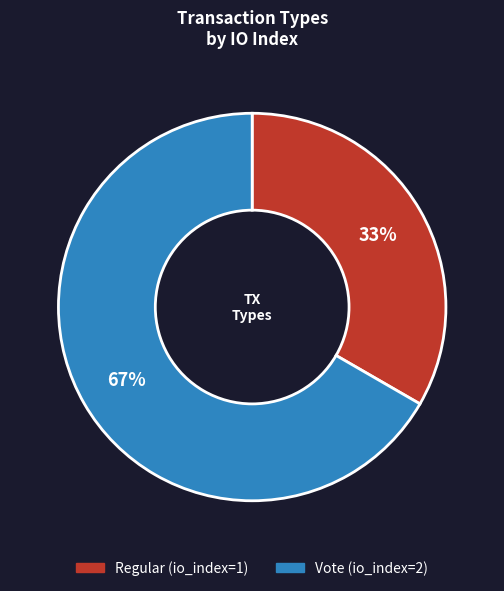

How many segments does this pie chart have?

2